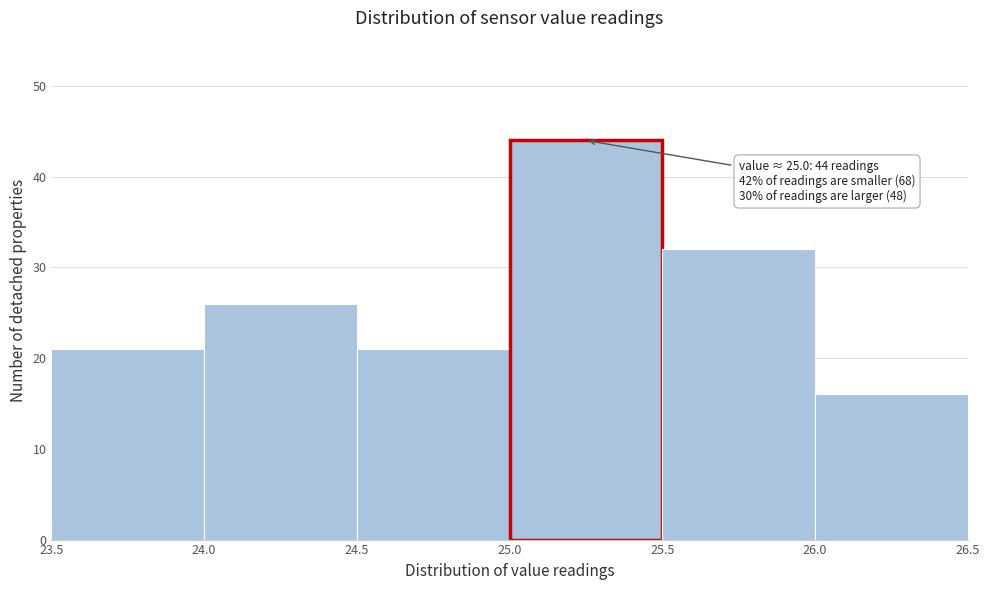

Over which range of the x-axis is the bar tallest?

25.0 to 25.5